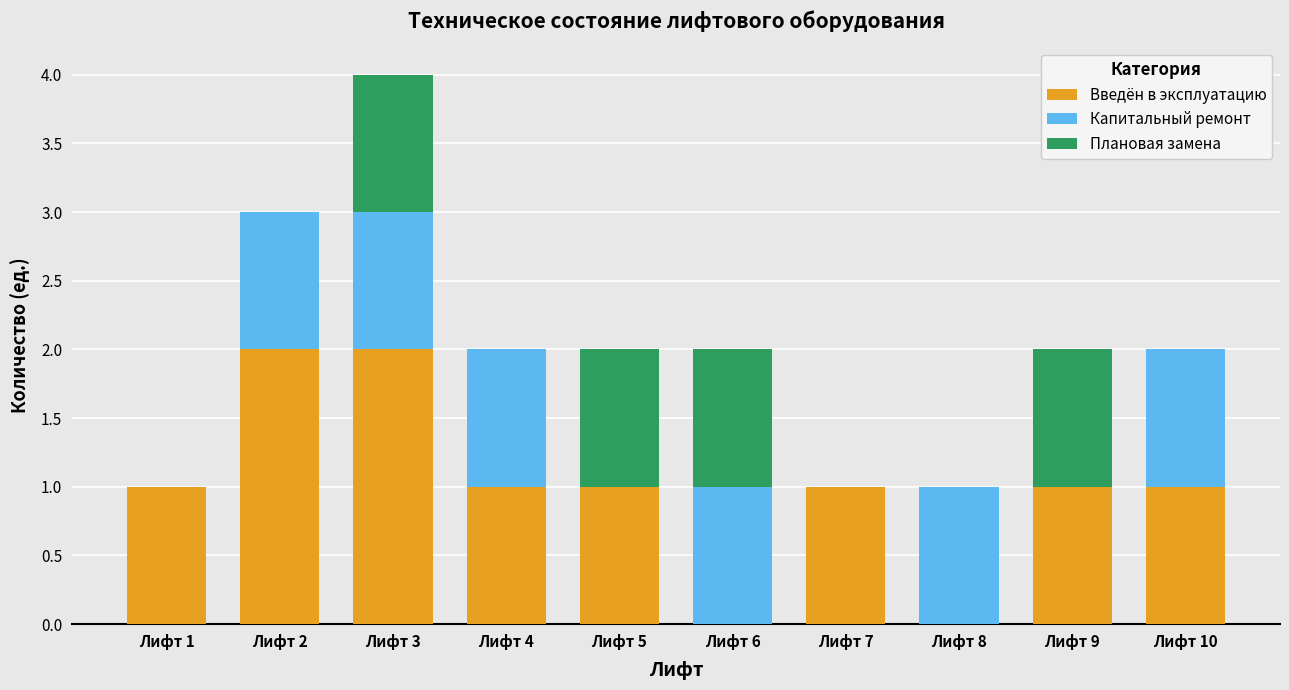

What is the sum of all Введён в эксплуатацию values?

10